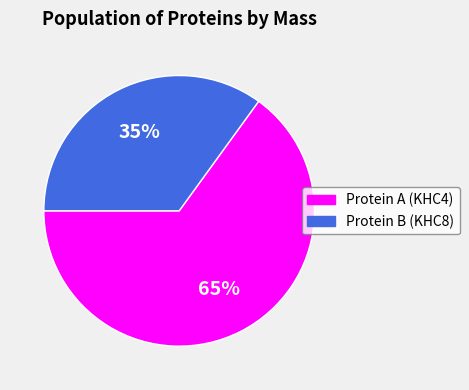

To the nearest percent, what is the average slice percentage?

50%